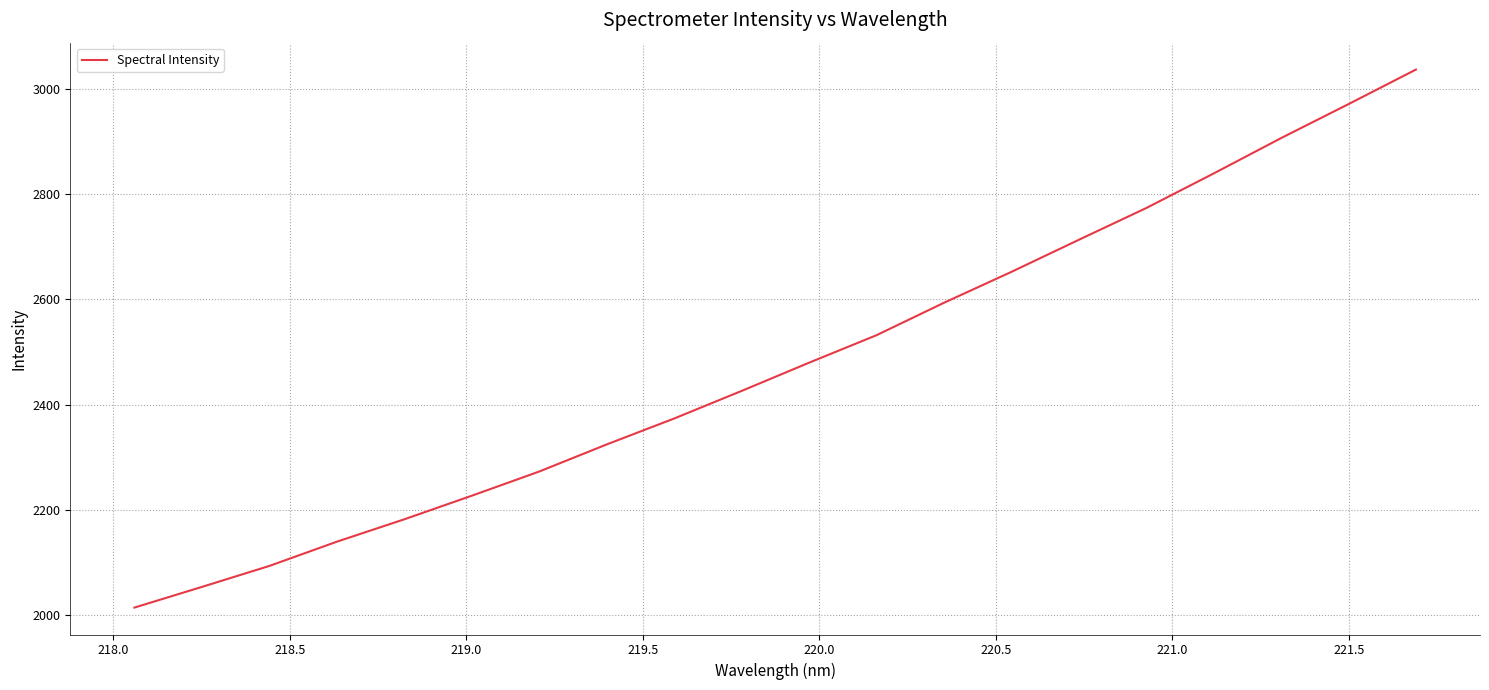

What is the difference between the maximum and minimum values?

1022.9